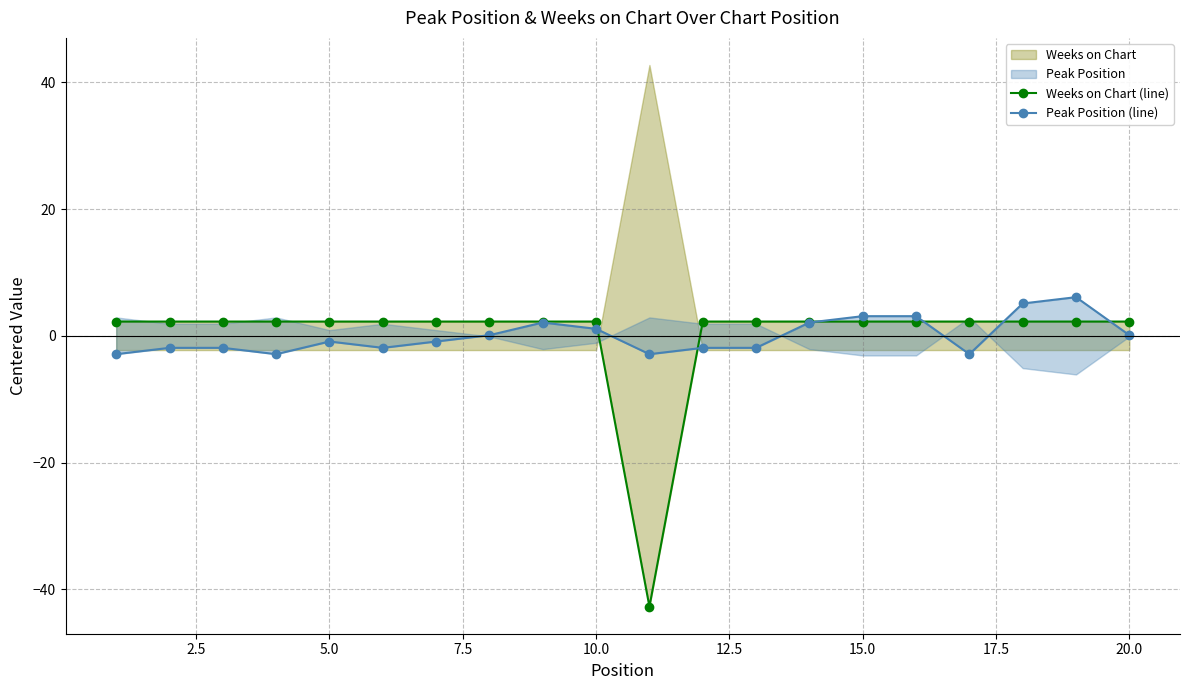

True or false: Weeks on Chart (line) has more than 1 interior local peaks.

False